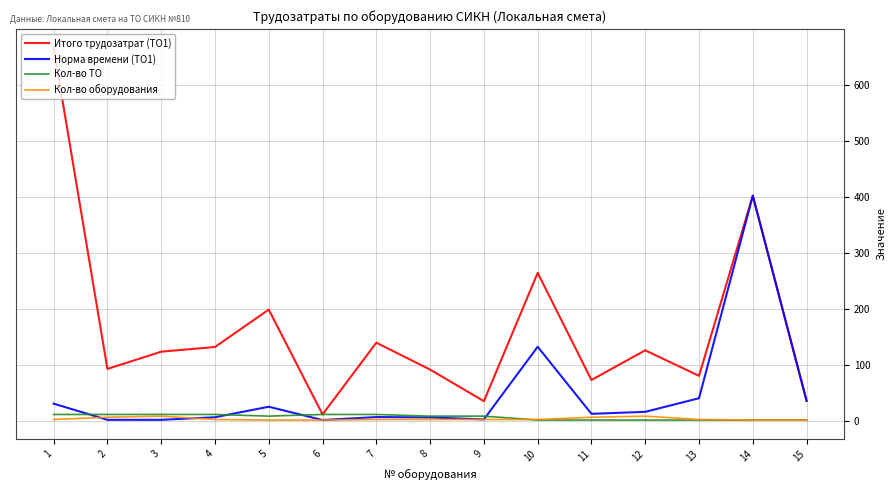

Which series has the largest total across all categories?

Итого трудозатрат (ТО1)